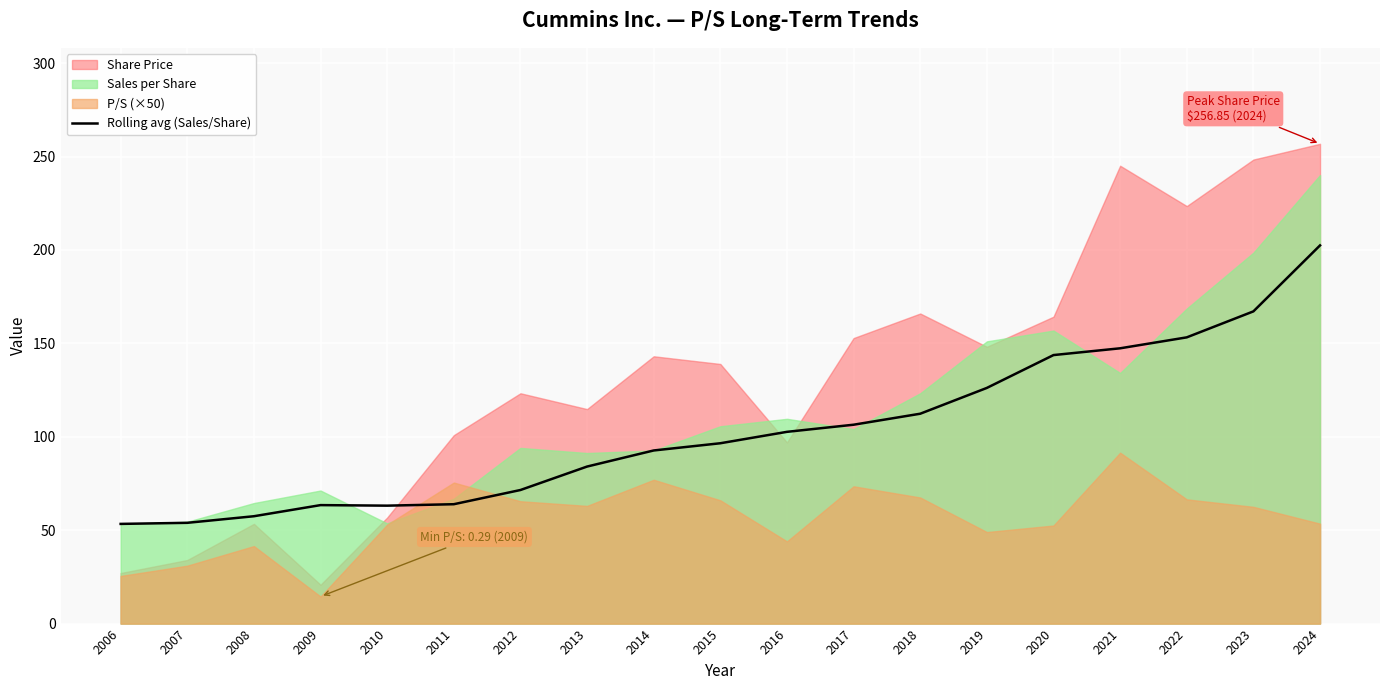

The value of Rolling avg (Sales/Share) at 2017 is 106.5. True or false?

True